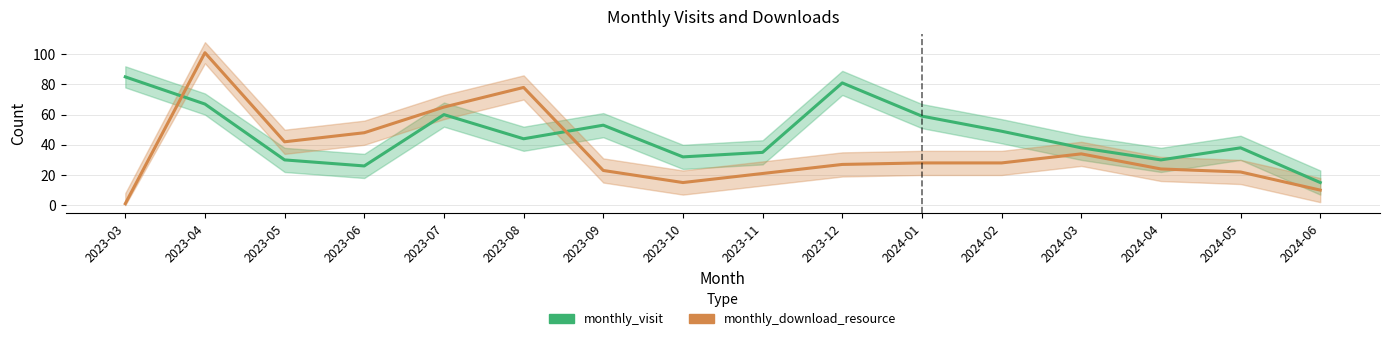

Does the chart have visible grid lines?

Yes